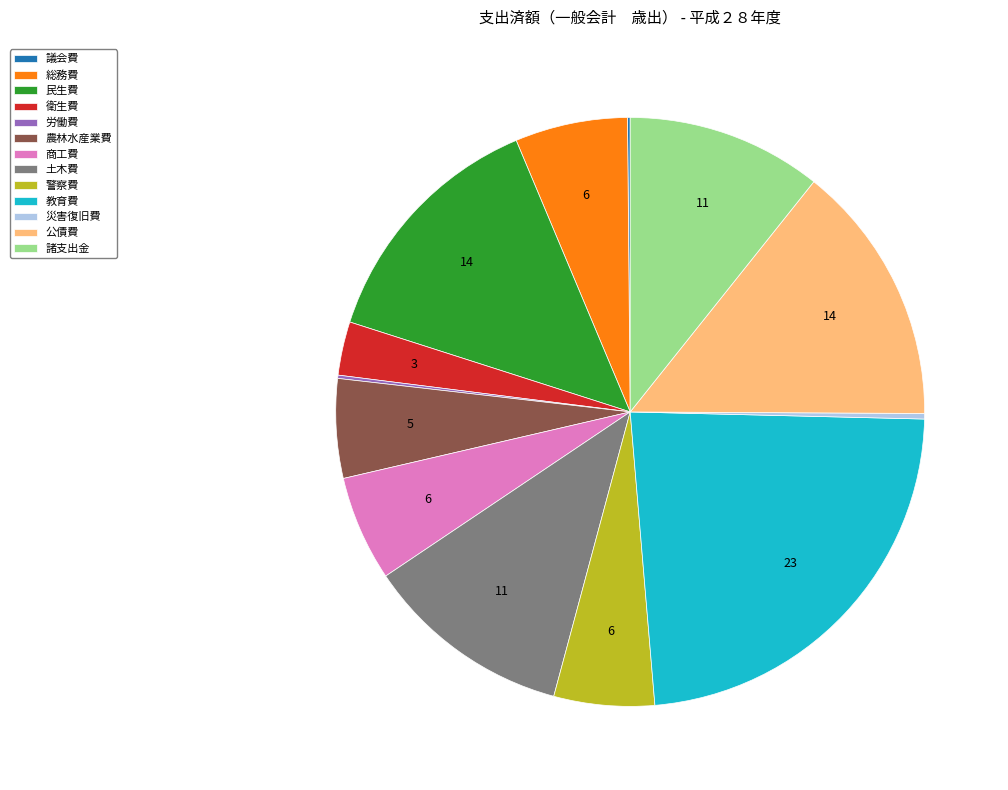

Does any single category account for the majority?

No